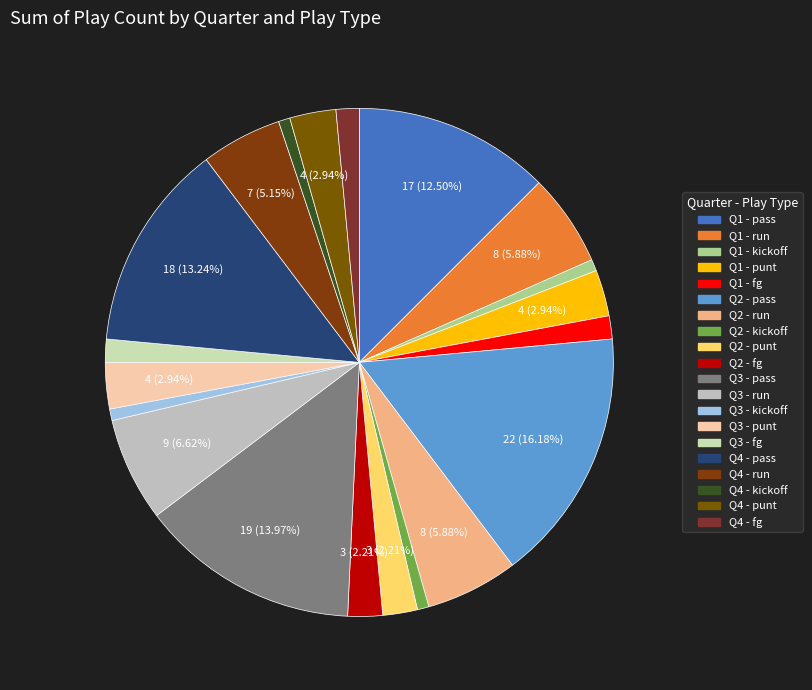

To the nearest percent, what percentage of the pie is Q4 - pass?

13%